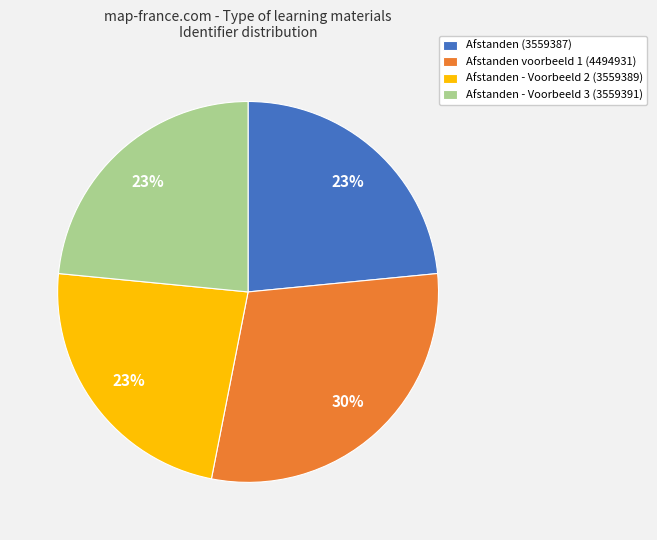

What percentage is the Afstanden - Voorbeeld 2 (3559389) slice, to the nearest percent?

23%